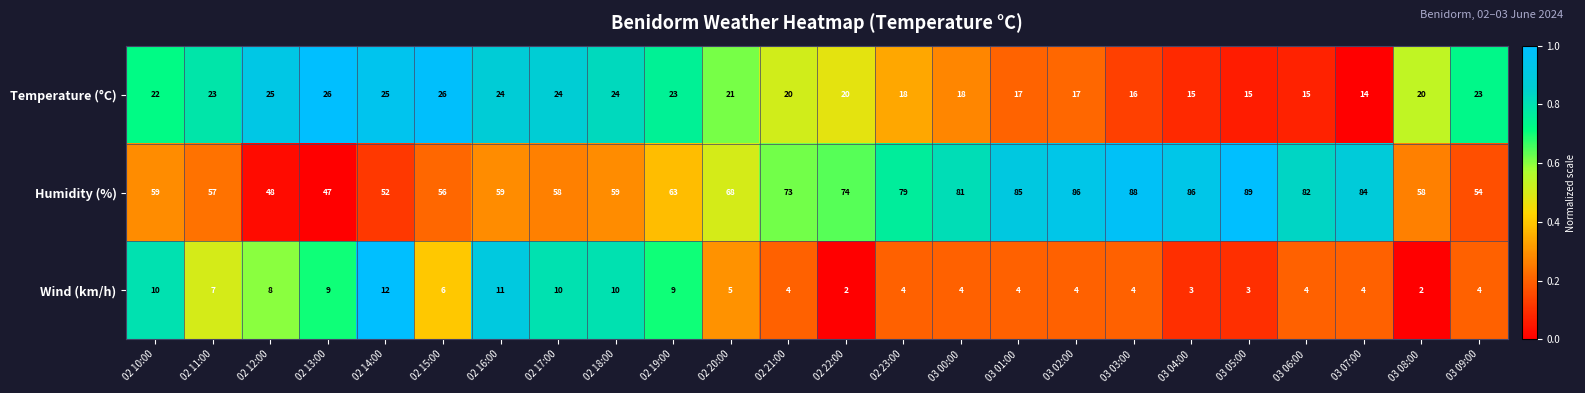

Rank the series at 03 06:00 from highest to lowest value.

Humidity (%), Temperature (°C), Wind (km/h)